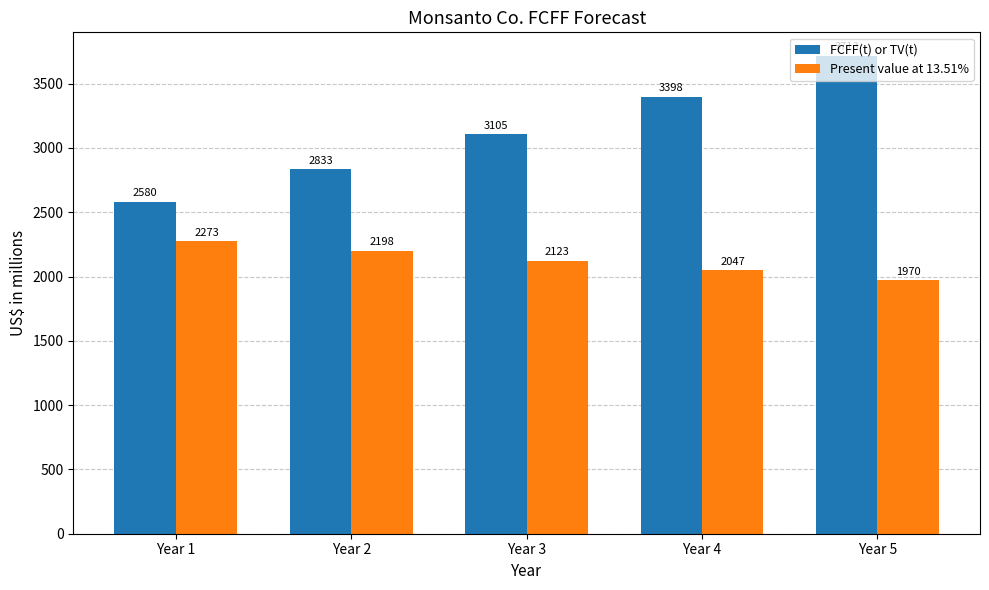

Between Year 3 and Year 5, which series saw the biggest shift?

FCFF(t) or TV(t)